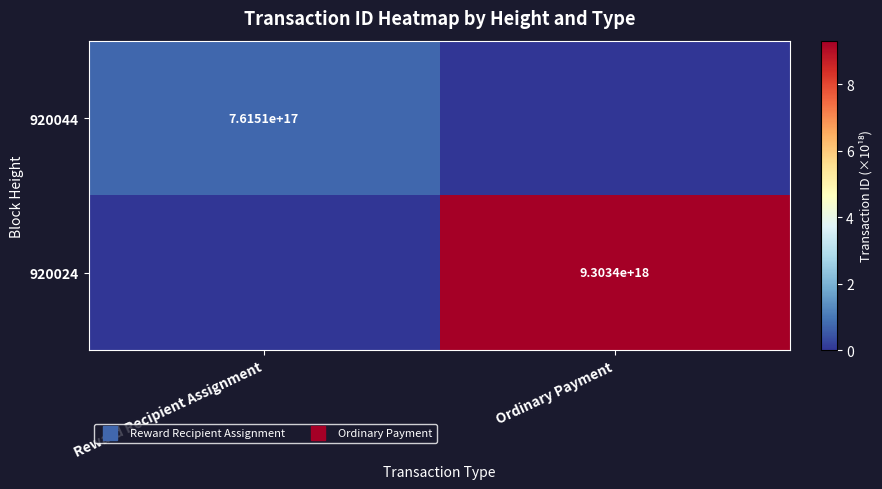

True or false: 920044 has a value of 1.3 at Reward Recipient Assignment.

False